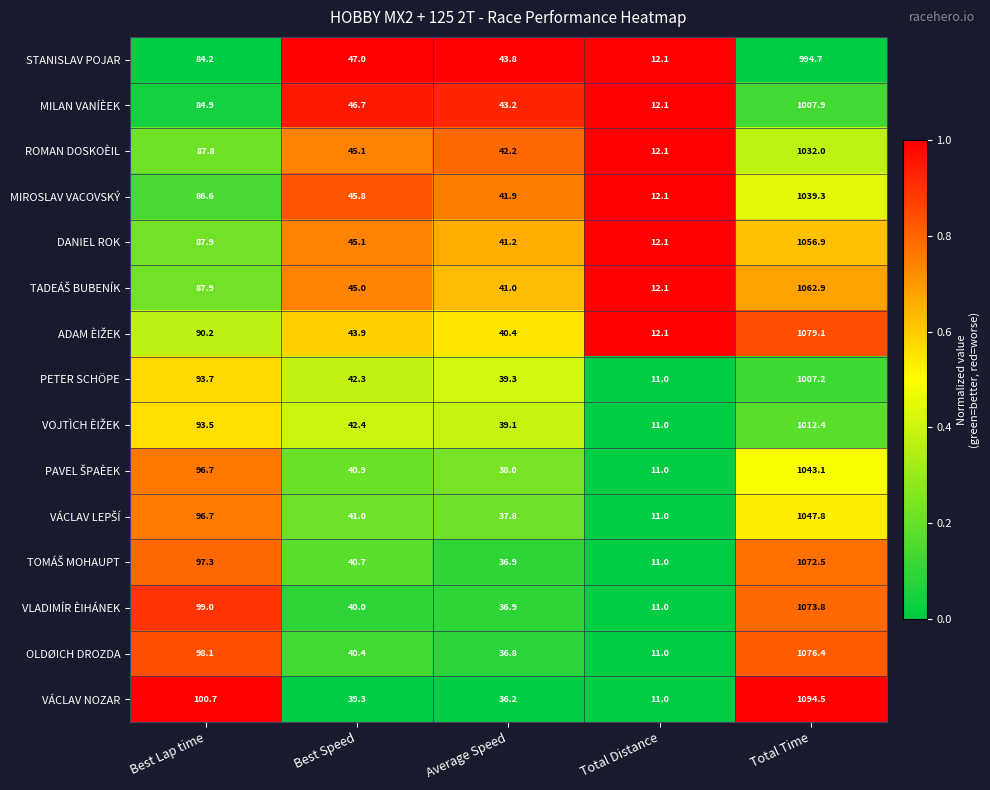

The DANIEL ROK series shows 18.0 at Total Distance. True or false?

False